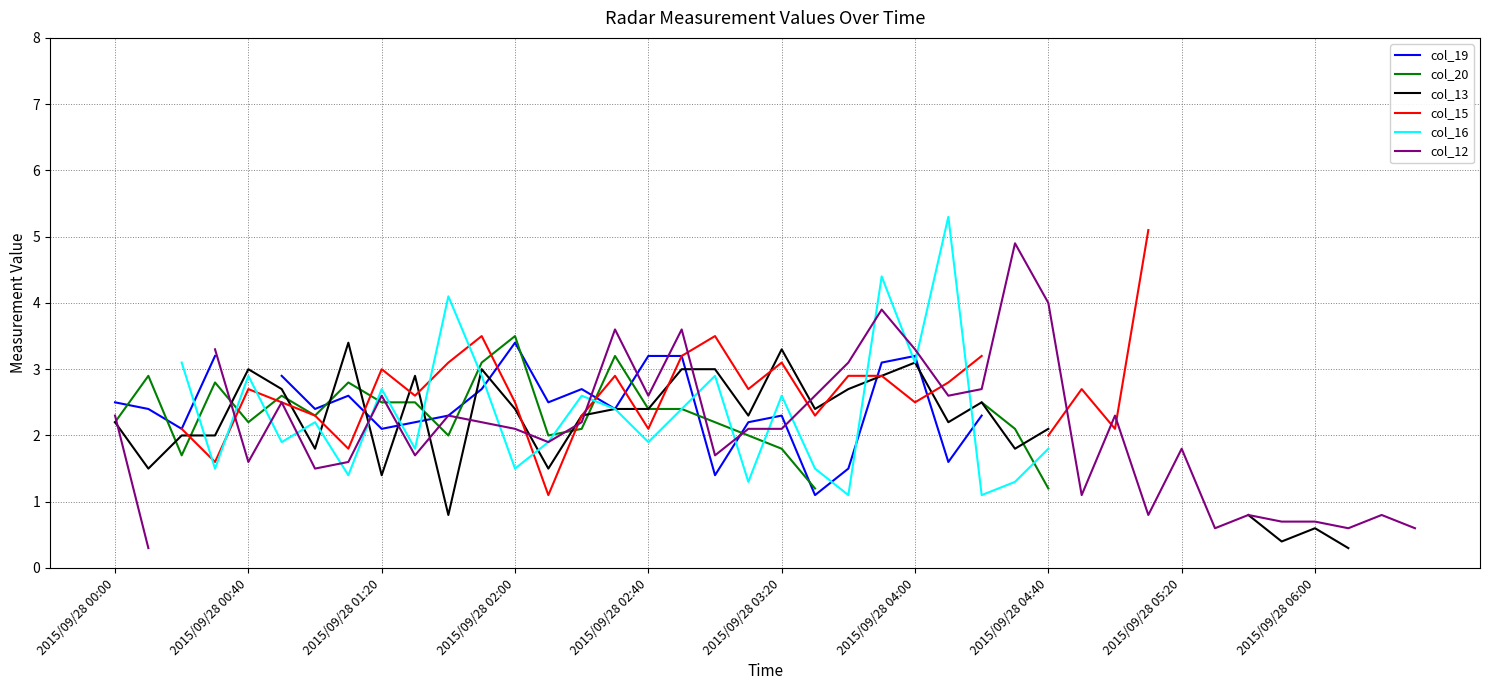

How many intersections are there between col_15 and col_13?

12